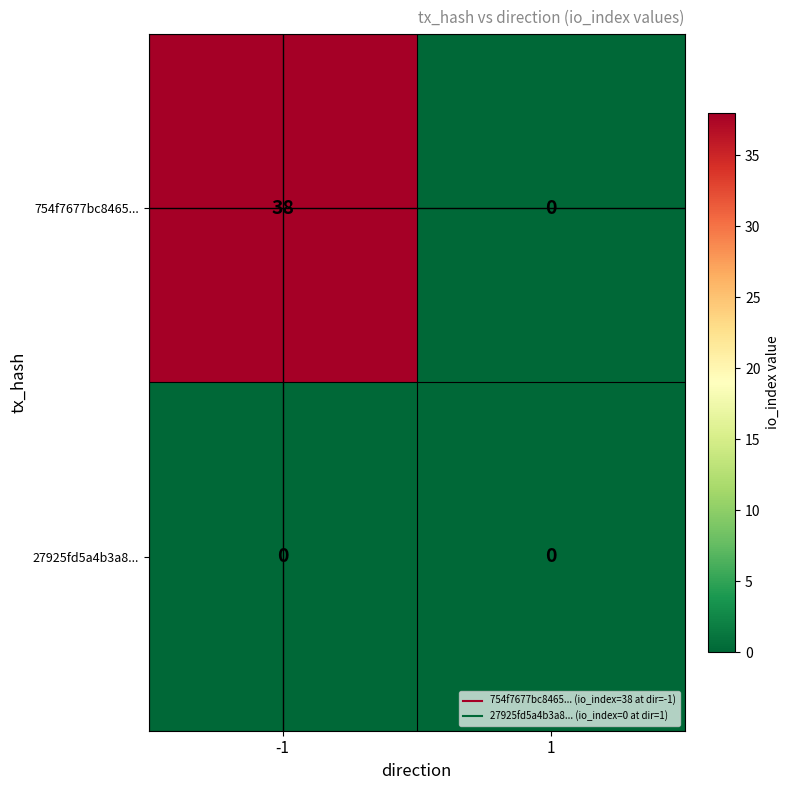

Rank the series by their maximum value, from lowest to highest.

27925fd5a4b3a8..., 754f7677bc8465...